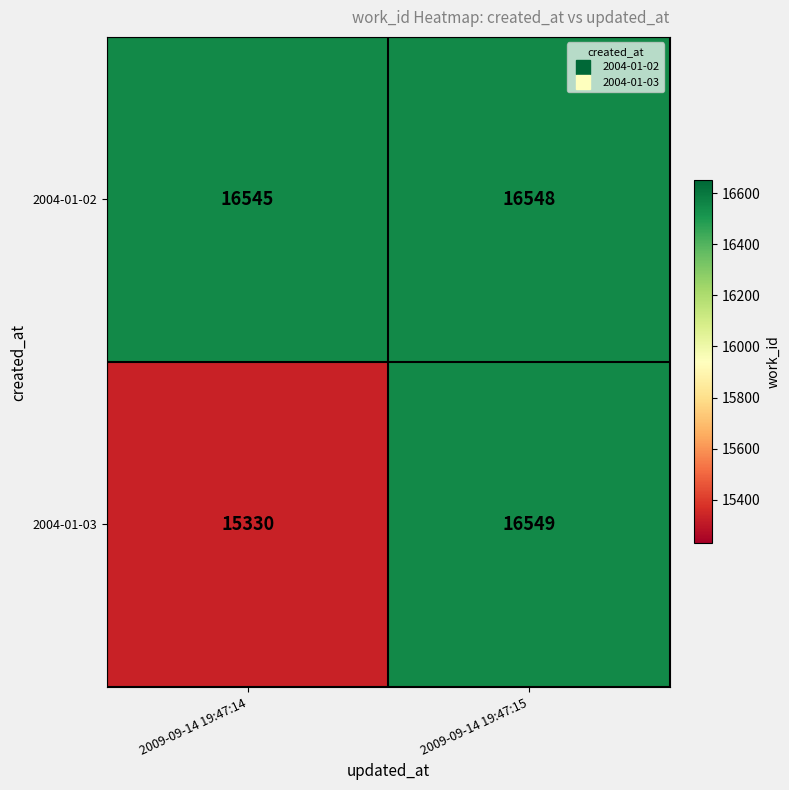

At which category is the sum across all series the highest?

2009-09-14 19:47:15